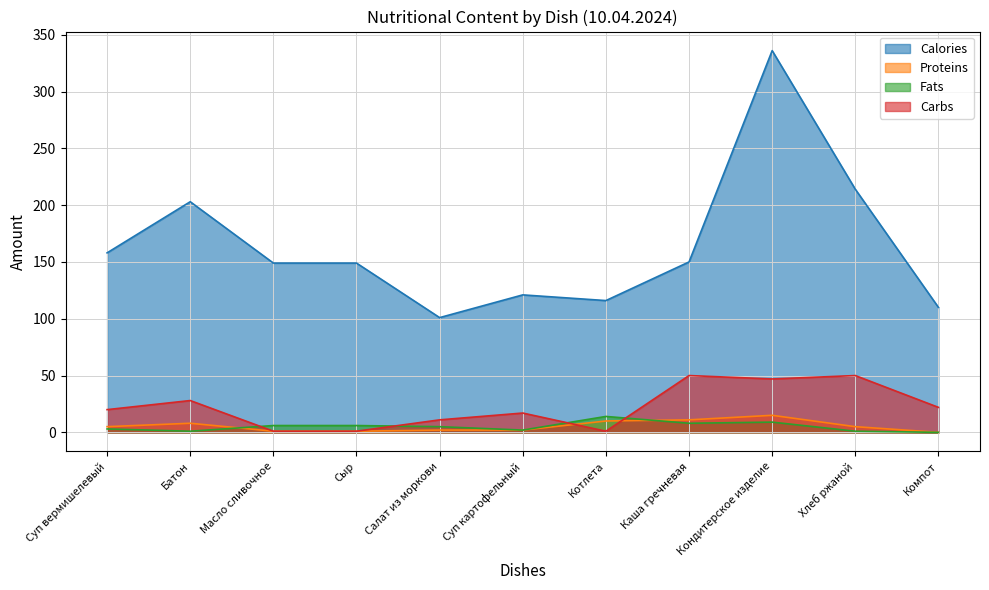

Is it true that Proteins equals 18 at Котлета?

False